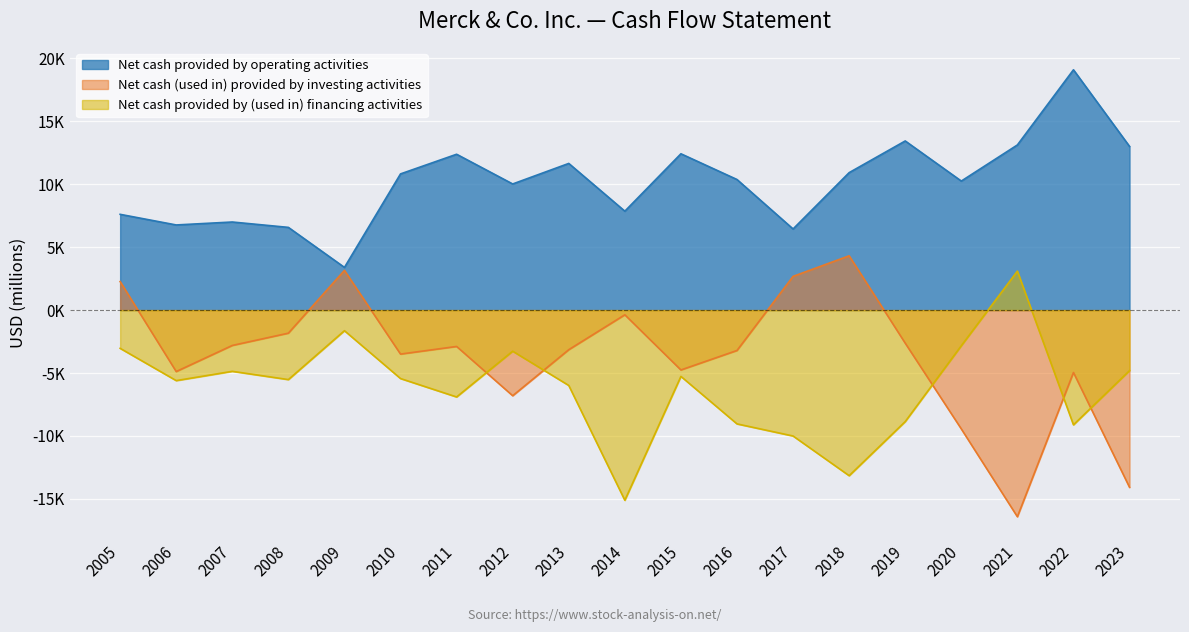

What is the sum of the Net cash provided by (used in) financing activities values at 2013 and 2017?

-15996